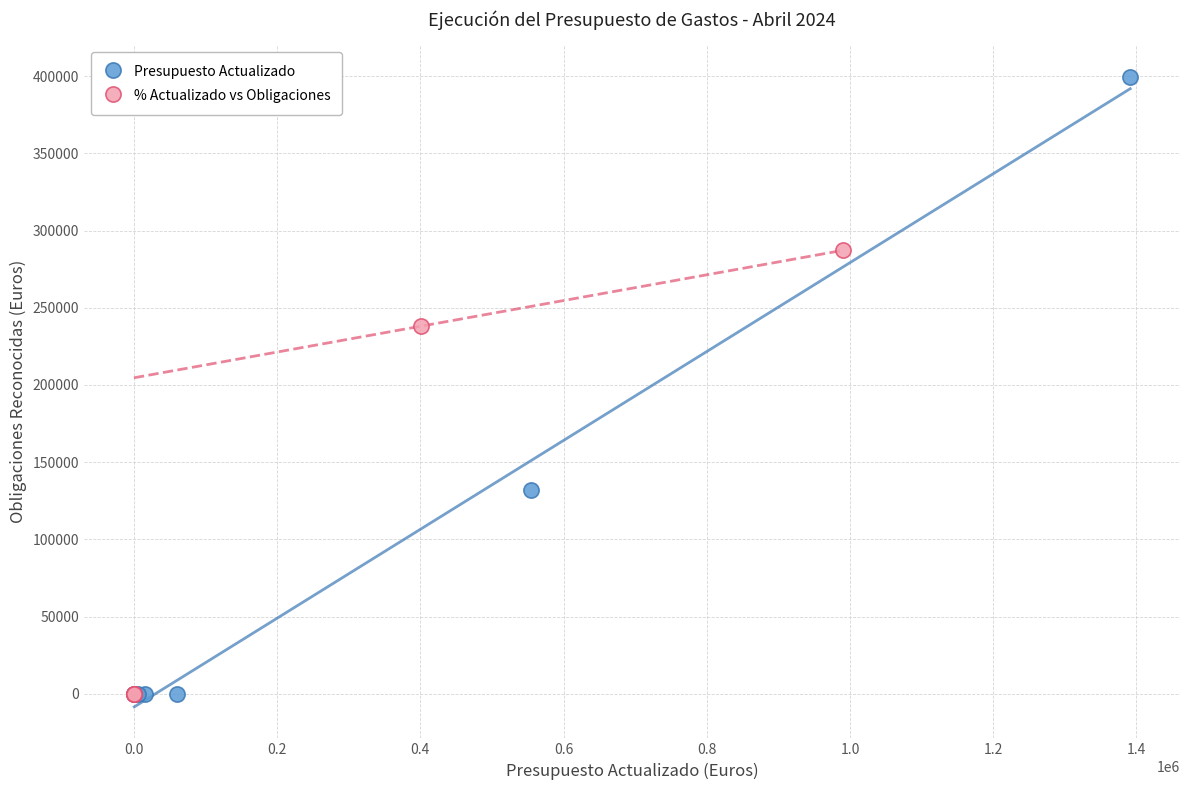

Which series contains the highest Y value?

Presupuesto Actualizado